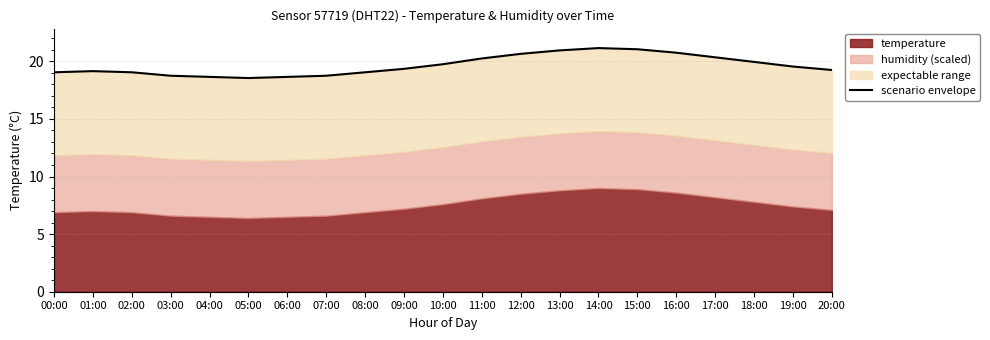

What value does the data have at 14:00?

21.1